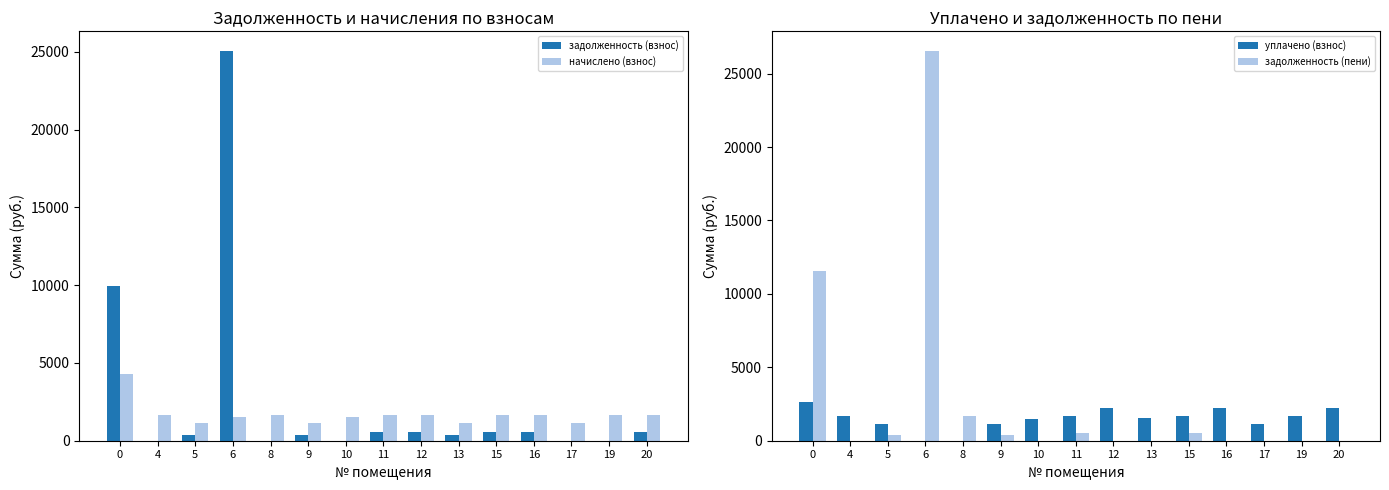

True or false: уплачено (взнос) has a value of 0.0 at 8.

True